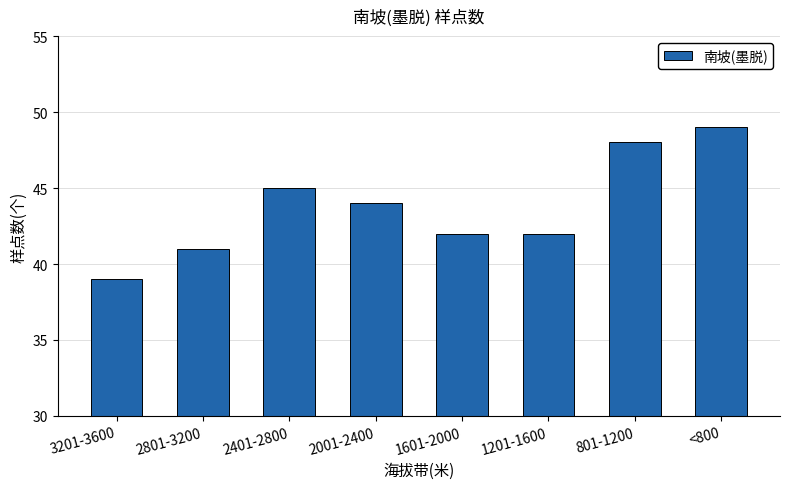

Which has a higher value, 2401-2800 or 2001-2400?

2401-2800